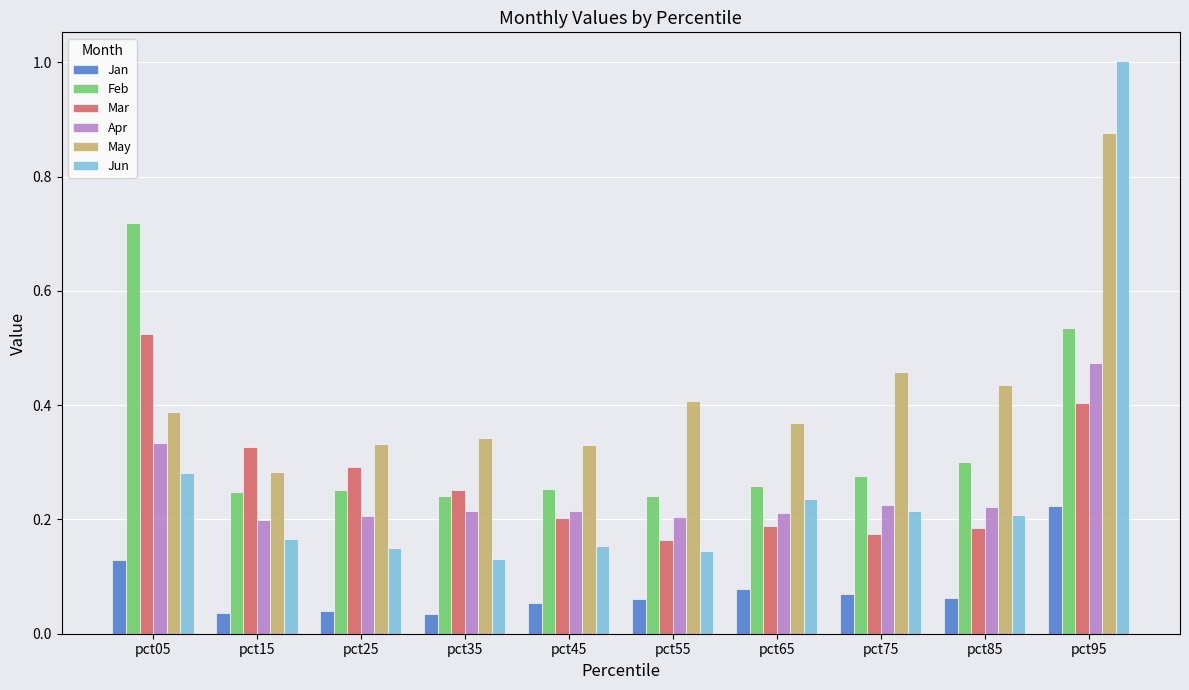

Which category has the highest value in the Jun series?

pct95